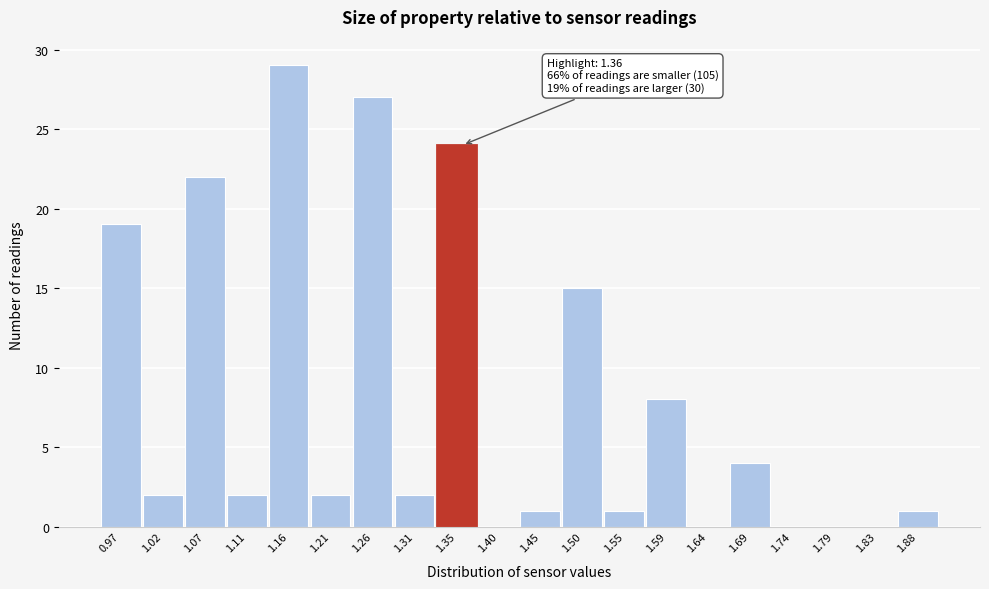

Reading right to left, list all the values displayed in this chart.

1.88=1	1.83=0	1.79=0	1.74=0	1.69=4	1.64=0	1.59=8	1.55=1	1.50=15	1.45=1	1.40=0	1.35=24	1.31=2	1.26=27	1.21=2	1.16=29	1.11=2	1.07=22	1.02=2	0.97=19